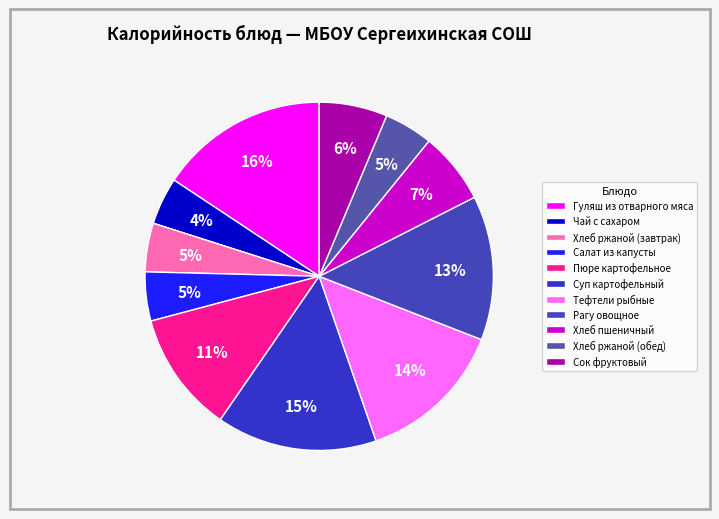

Is it true that Тефтели рыбные is 14% of the pie?

True